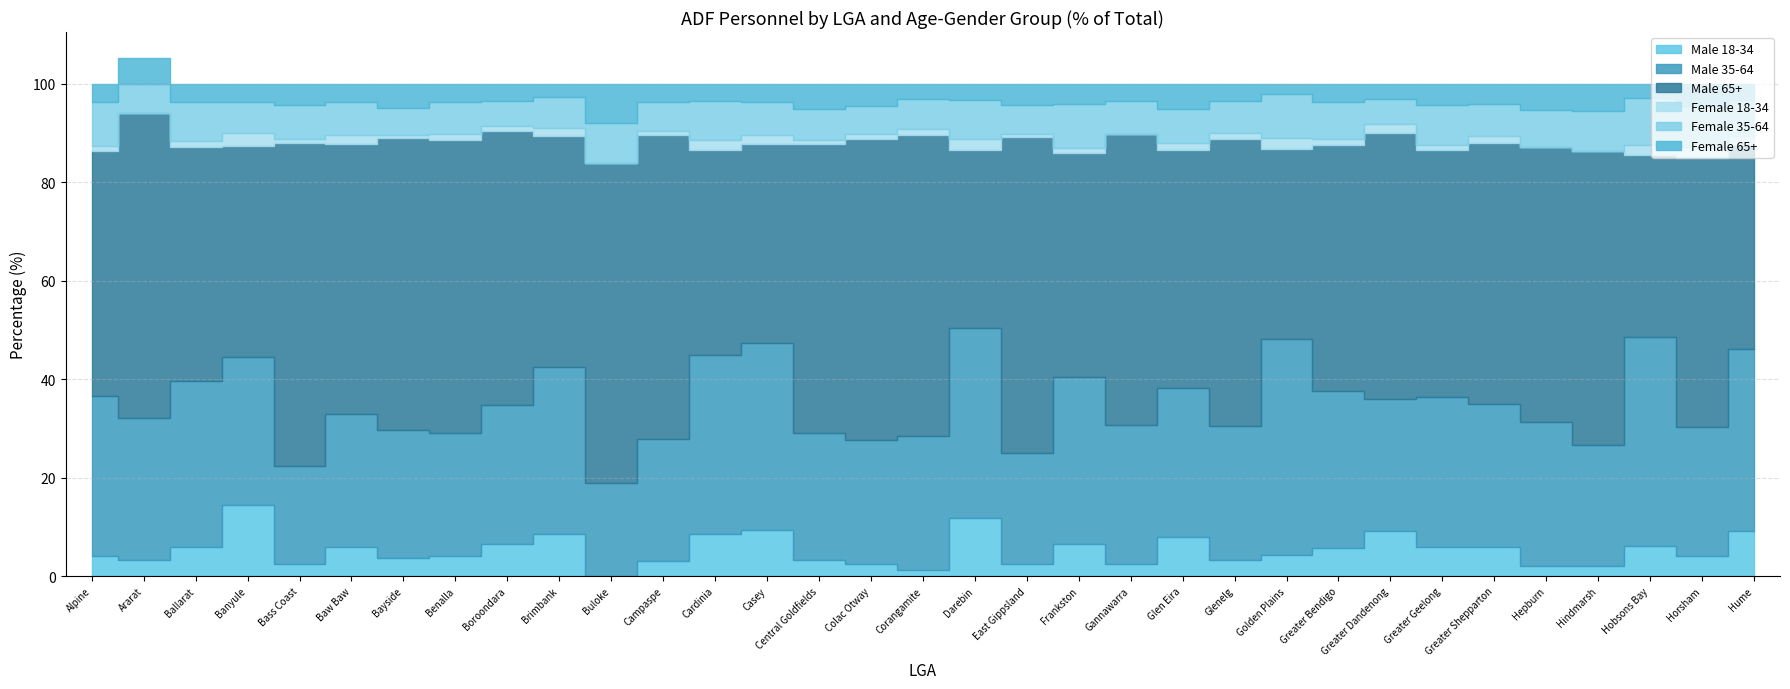

At which category is the sum across all series the highest?

Ararat